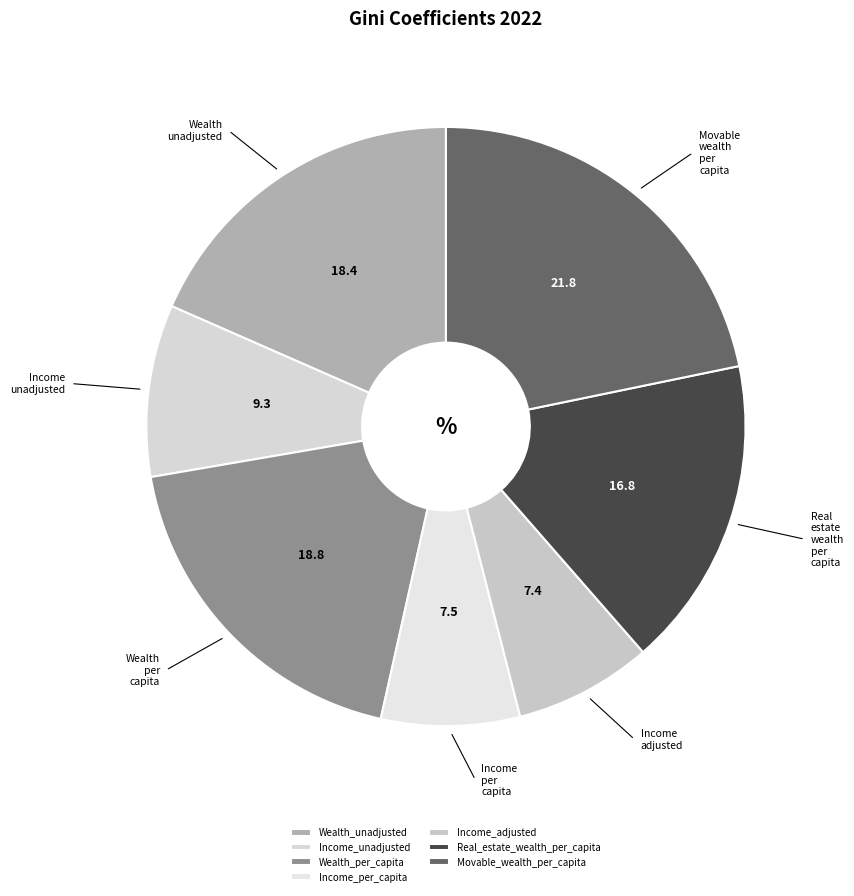

Which category has the biggest portion of the pie?

Movable_wealth_per_capita